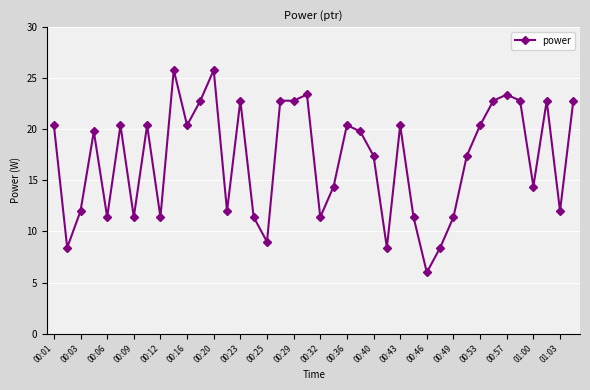

What is the maximum value shown in the chart?

25.8